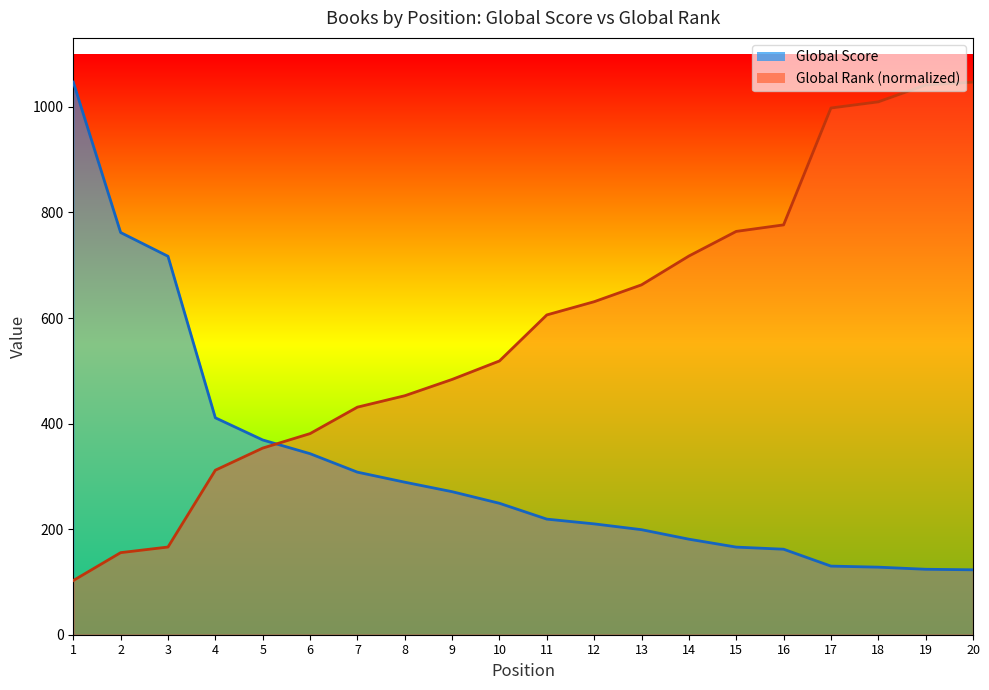

Reading left to right, extract all data points from this chart.

Global Score: 1047.0	762.0	717.0	411.0	369.0	343.0	308.0	289.0	271.0	249.0	219.0	210.0	199.0	181.0	166.0	162.0	130.0	128.0	124.0	123.0
Global Rank: 102.6	155.5	166.1	311.7	353.6	381.0	431.2	452.8	483.7	518.7	605.9	630.9	662.9	717.5	764.1	776.5	997.9	1009.6	1041.5	1047.0